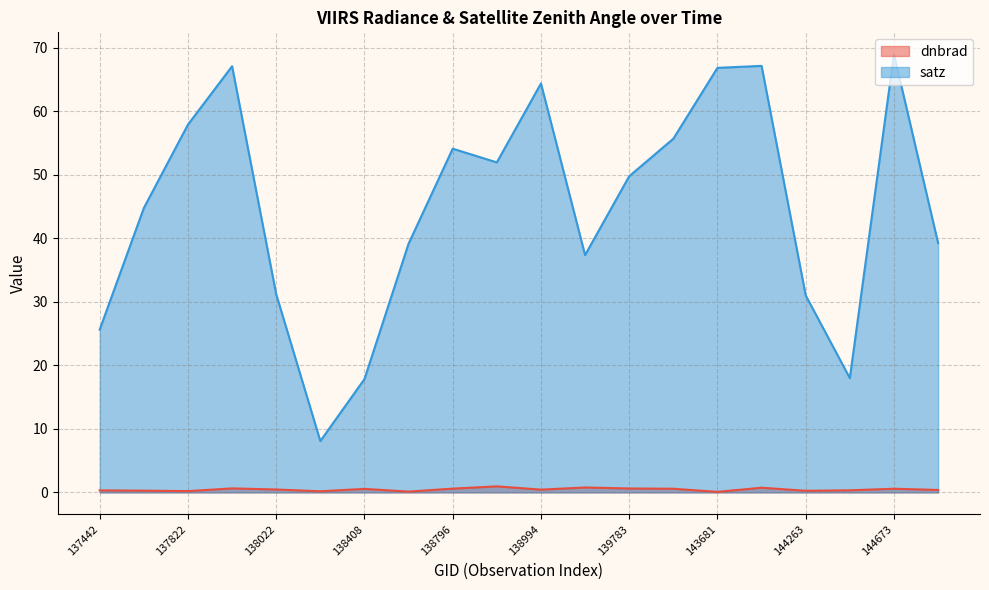

What are all the series names shown in the legend?

dnbrad, satz